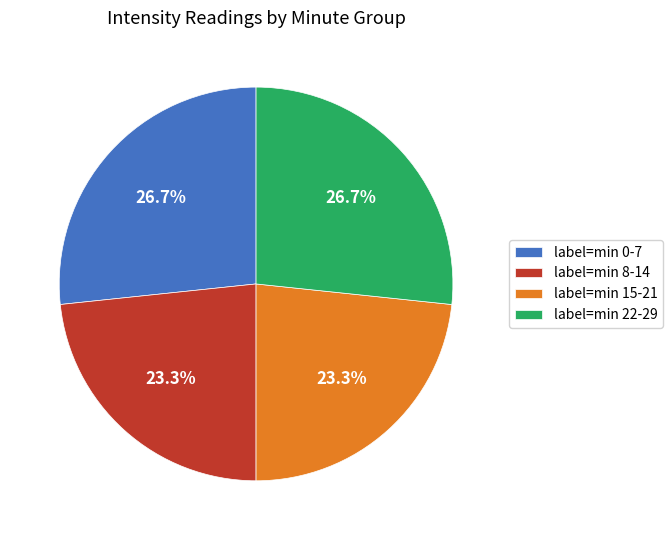

What is the ratio of the value at label=min 8-14 to the value at label=min 15-21?

1.0